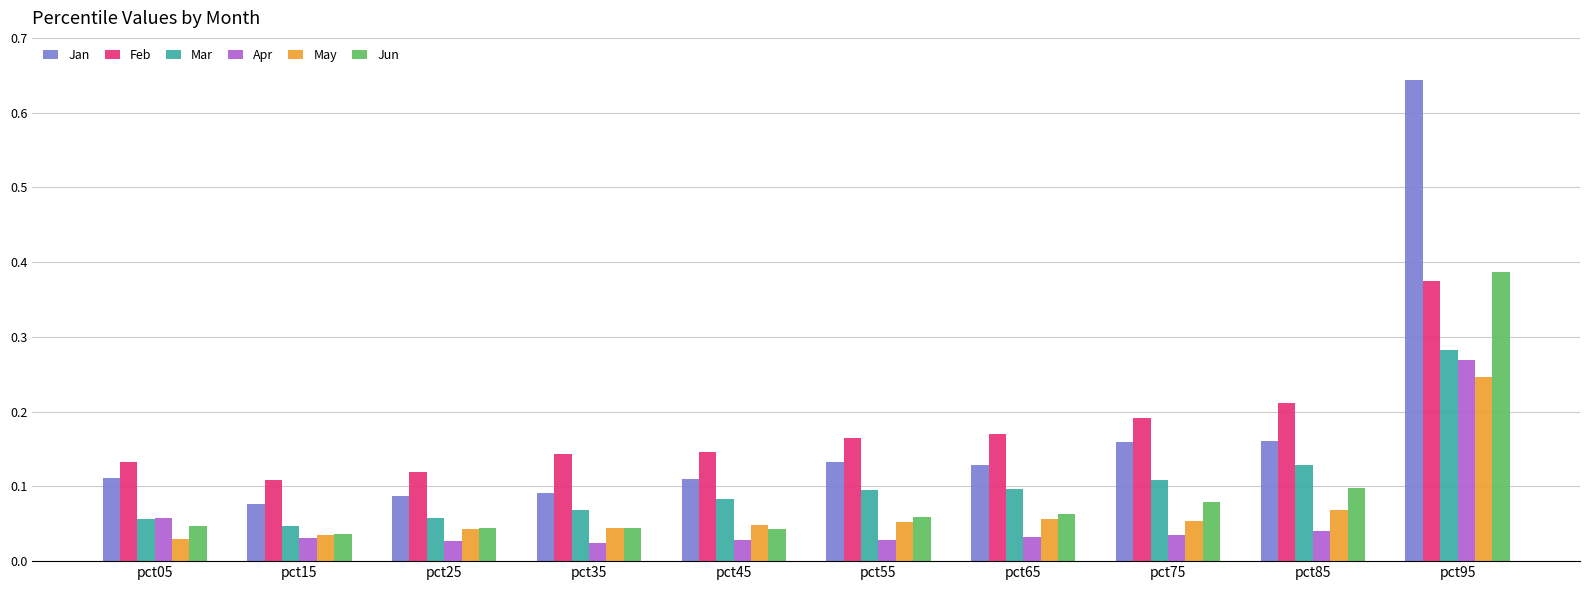

Does the chart contain any negative values?

No